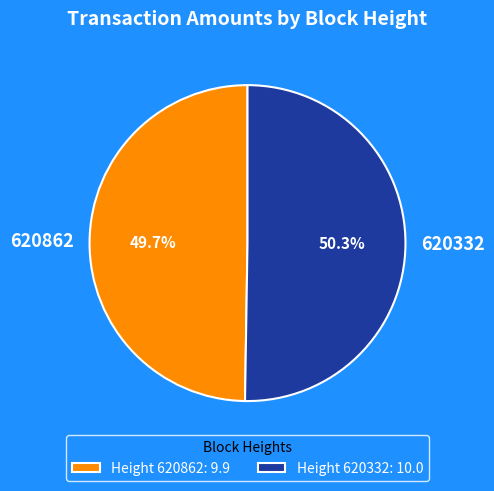

Count the number of slices in the pie.

2